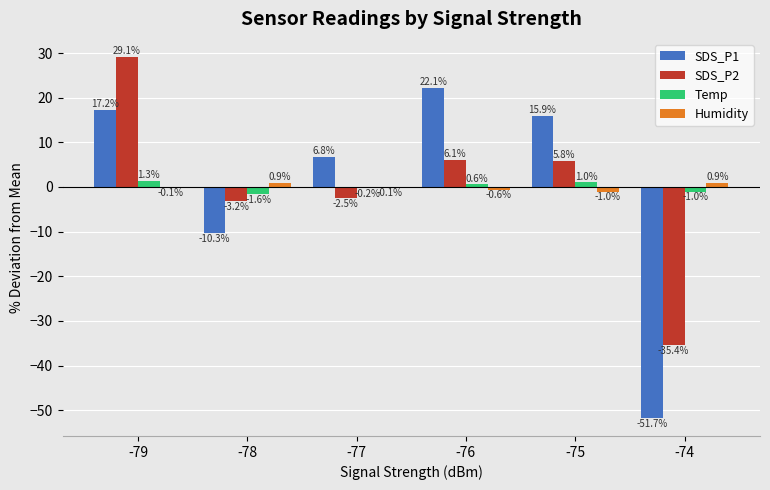

Between -79 and -77, which series saw the biggest shift?

SDS_P2